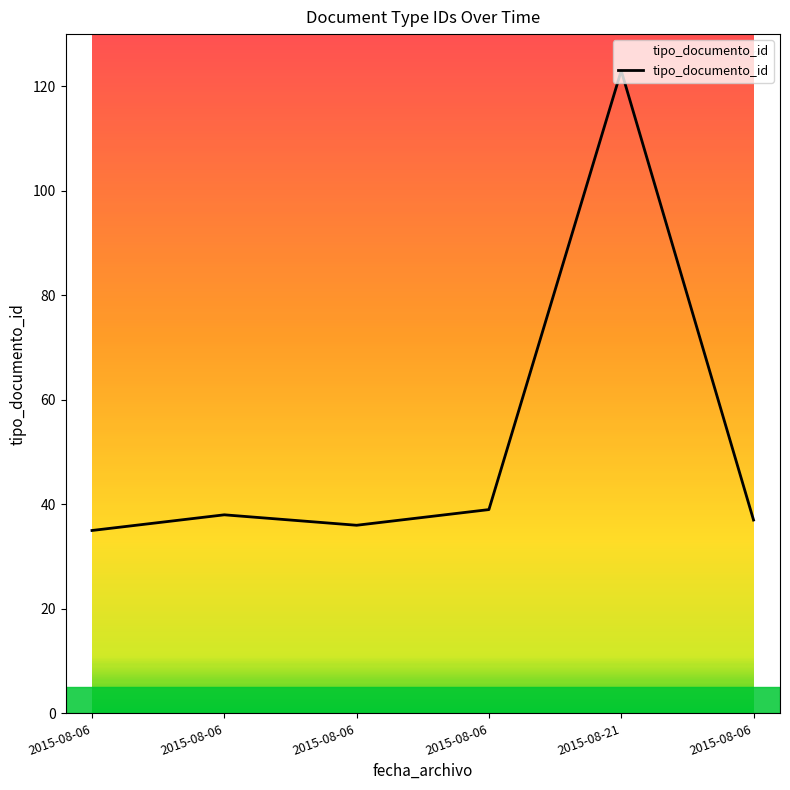

How many series are shown in this chart?

1